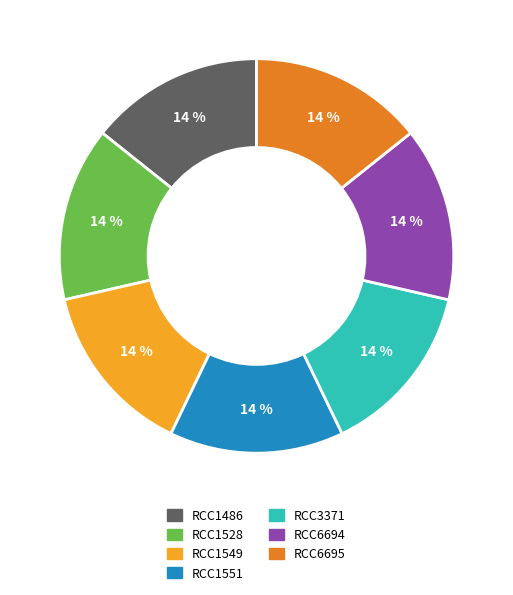

True or false: RCC3371 accounts for 14% of the total.

True